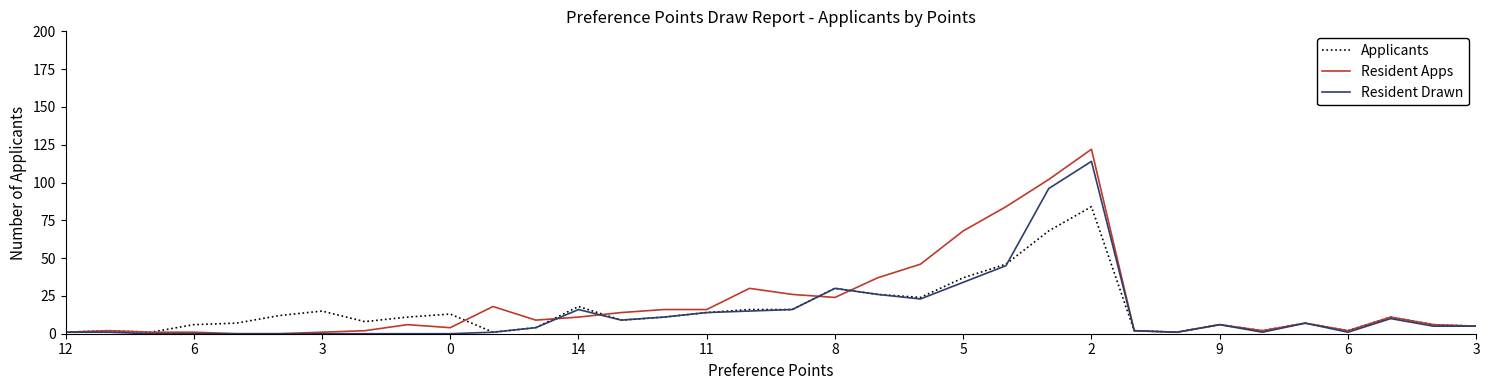

What is the highest value of the Applicants series?

84